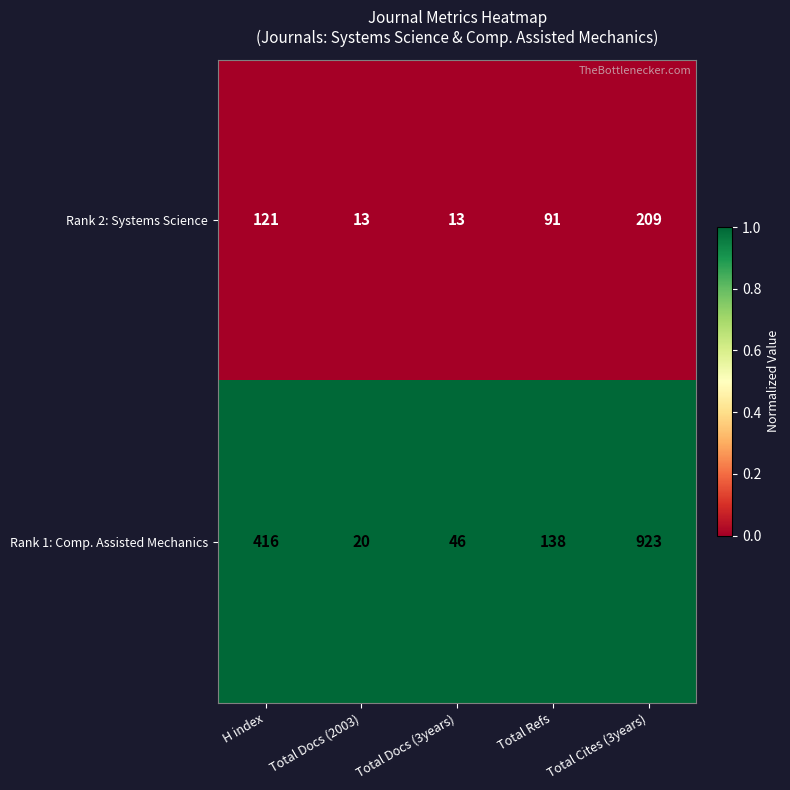

Reading left to right, transcribe all the data shown in this chart.

Rank 2: Systems Science: H index=121	Total Docs (2003)=13	Total Docs (3years)=13	Total Refs=91	Total Cites (3years)=209
Rank 1: Comp. Assisted Mechanics: H index=416	Total Docs (2003)=20	Total Docs (3years)=46	Total Refs=138	Total Cites (3years)=923